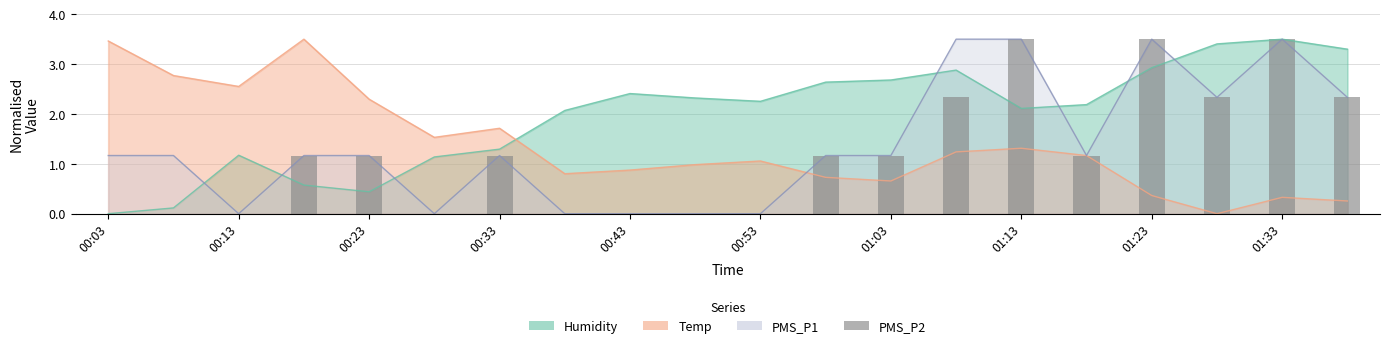

The chart shows a value of 1.2 at 01:03. True or false?

True